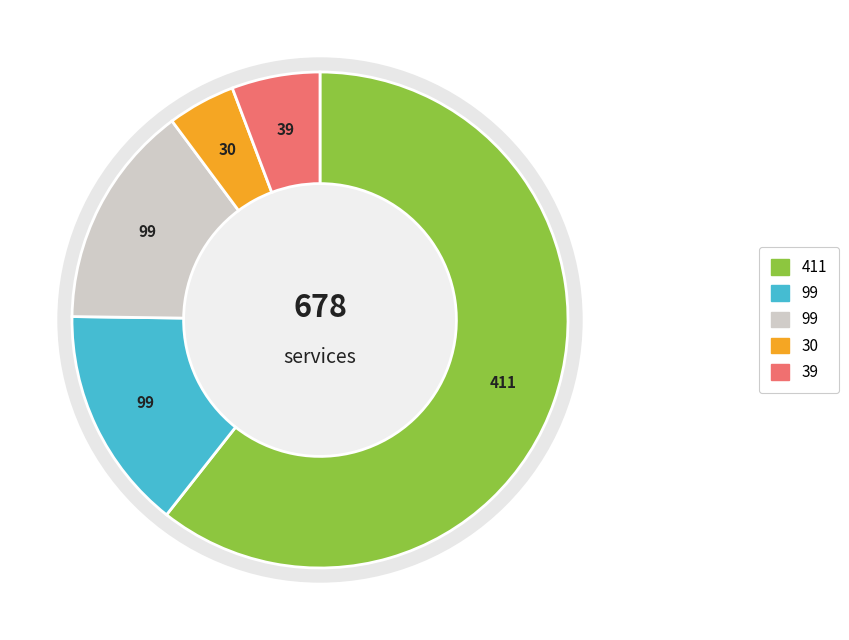

Is there a majority slice in this chart?

Yes